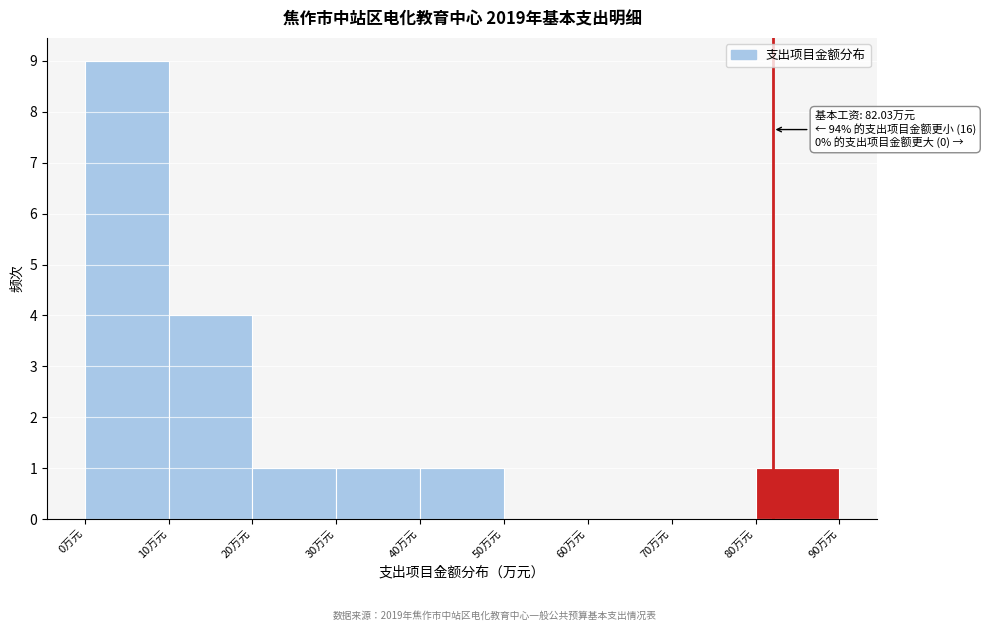

Which range on the x-axis has the tallest bar?

0 to 10